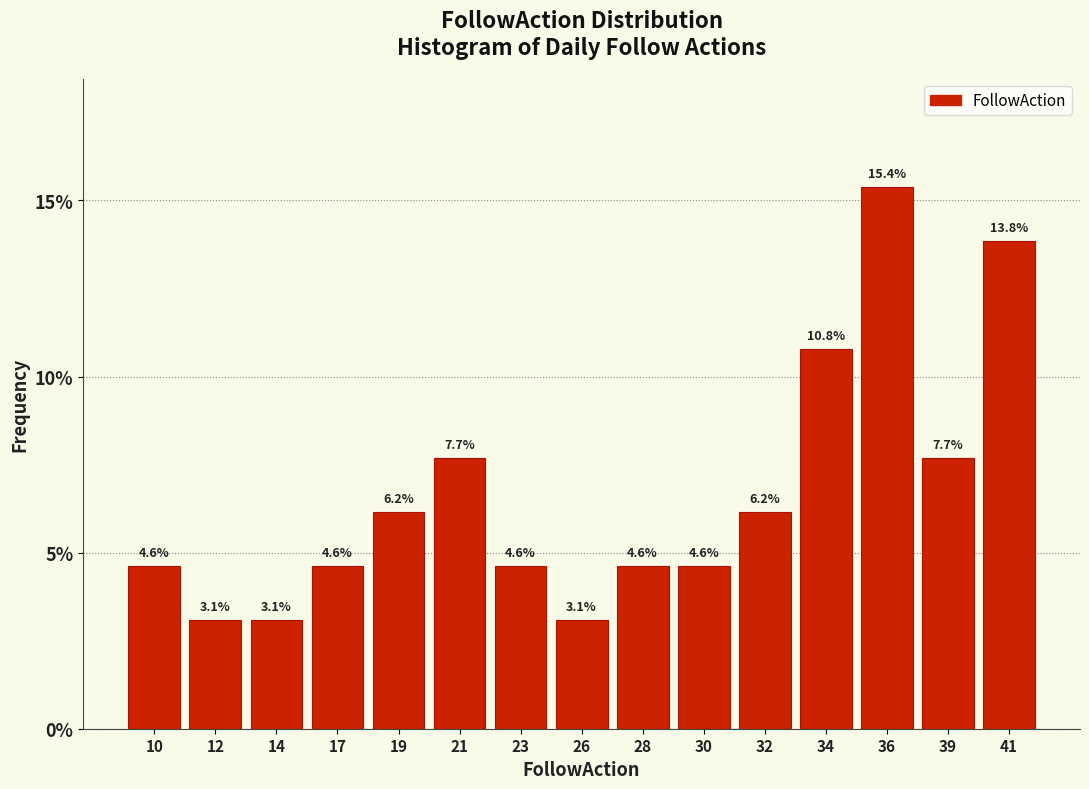

Reading left to right, what are all the values shown in this chart?

4.6	3.1	3.1	4.6	6.2	7.7	4.6	3.1	4.6	4.6	6.2	10.8	15.4	7.7	13.8